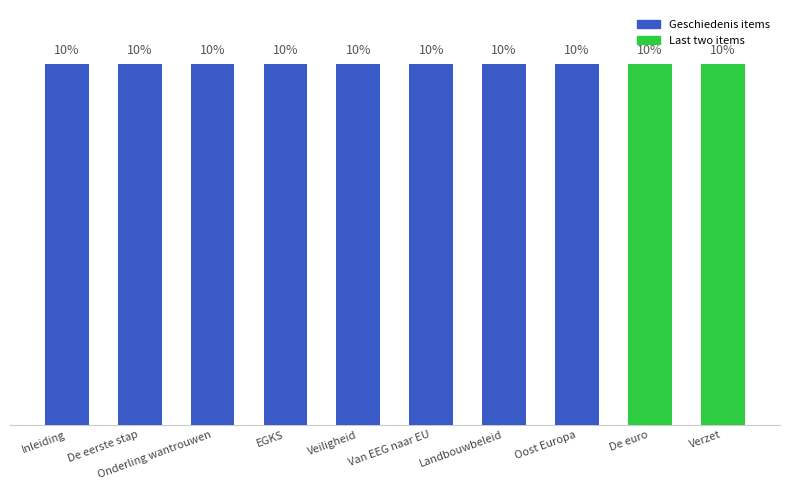

Between Oost Europa and De eerste stap, which is larger?

Oost Europa